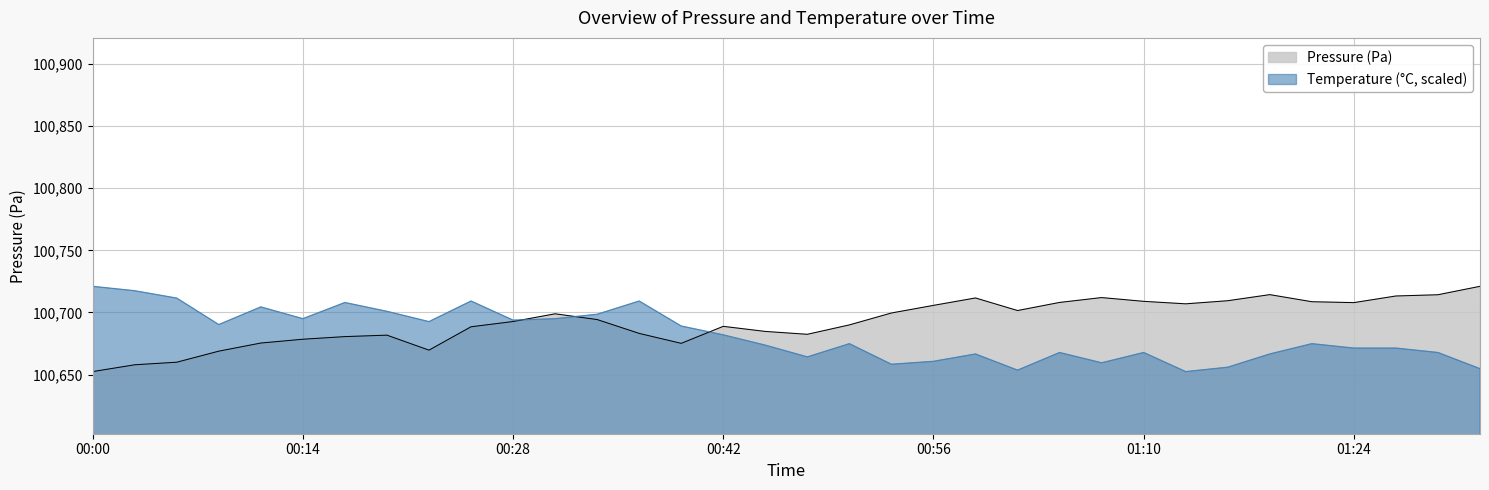

List the series in order of their overall mean, lowest first.

Temperature (°C, scaled), Pressure (Pa)